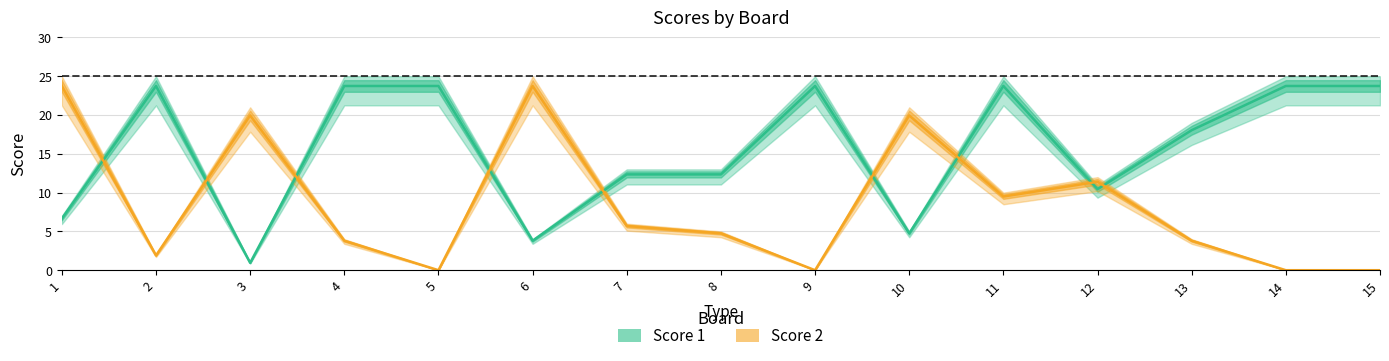

How many interior local peaks does the Score 2 series have?

4